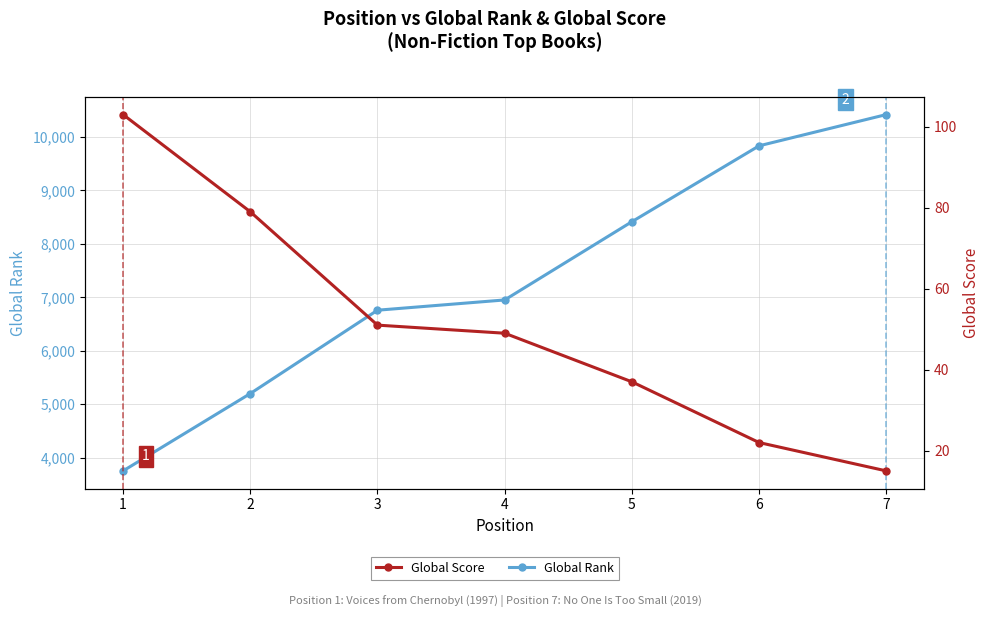

How many data points does each series have?

7